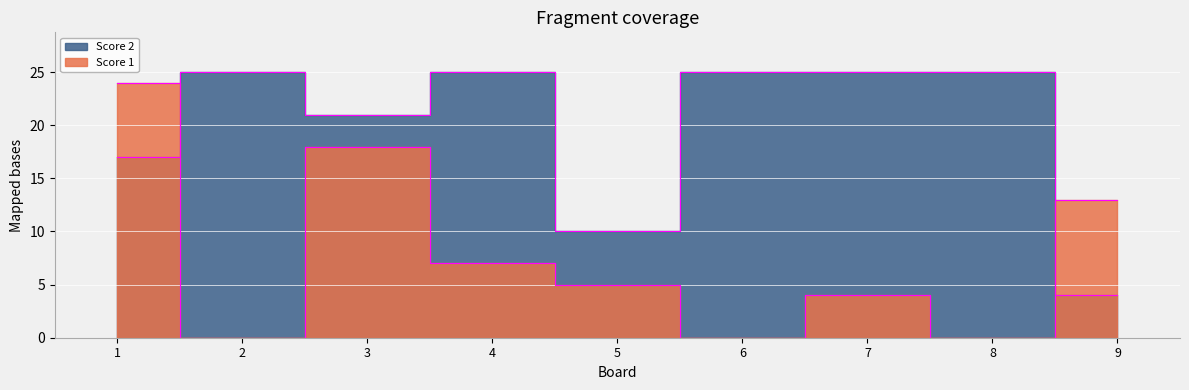

What is the average value of the Score 1 series?

8